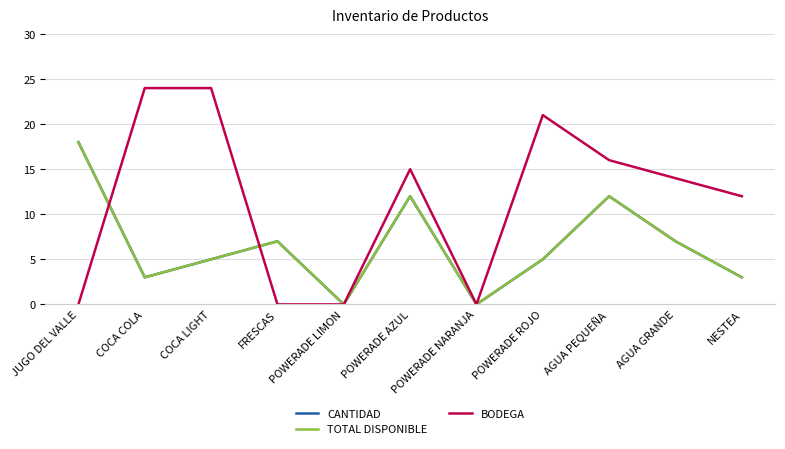

How many lines are shown in the chart?

3